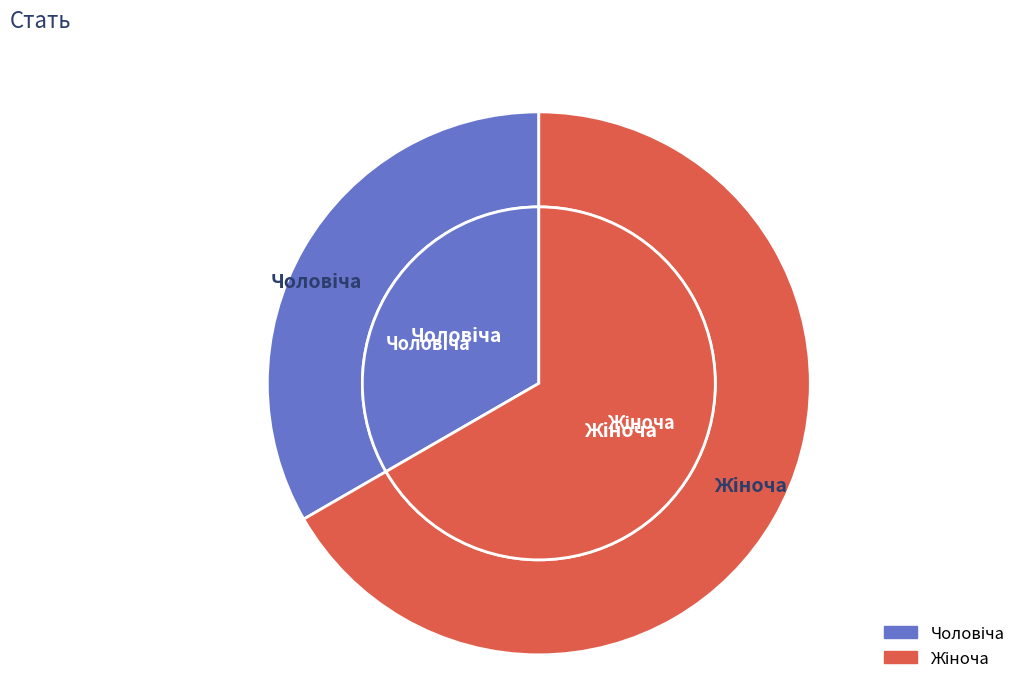

True or false: Чоловіча accounts for 27% of the total.

False